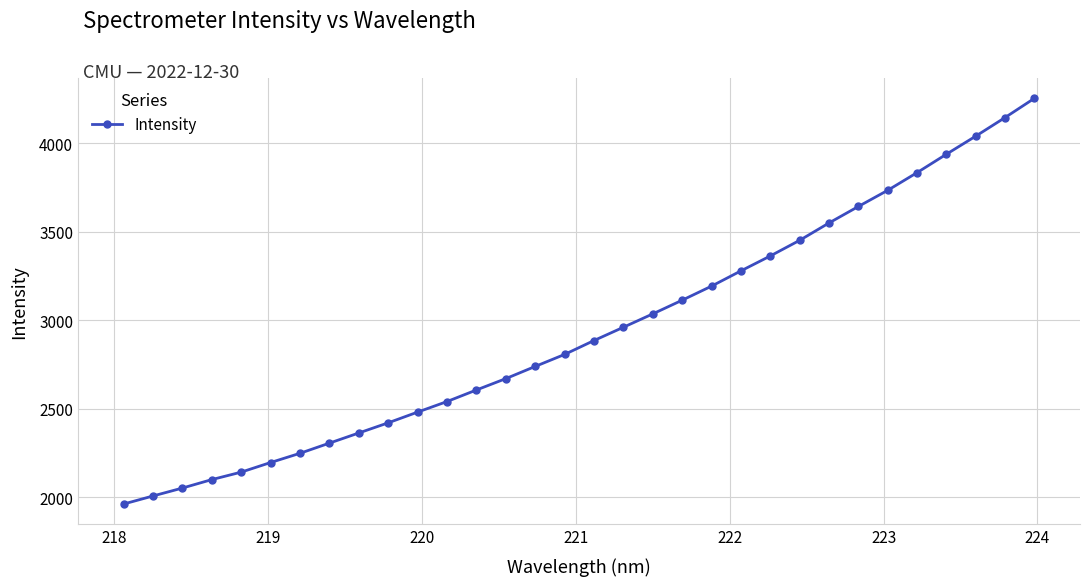

What is the average value?

2939.7